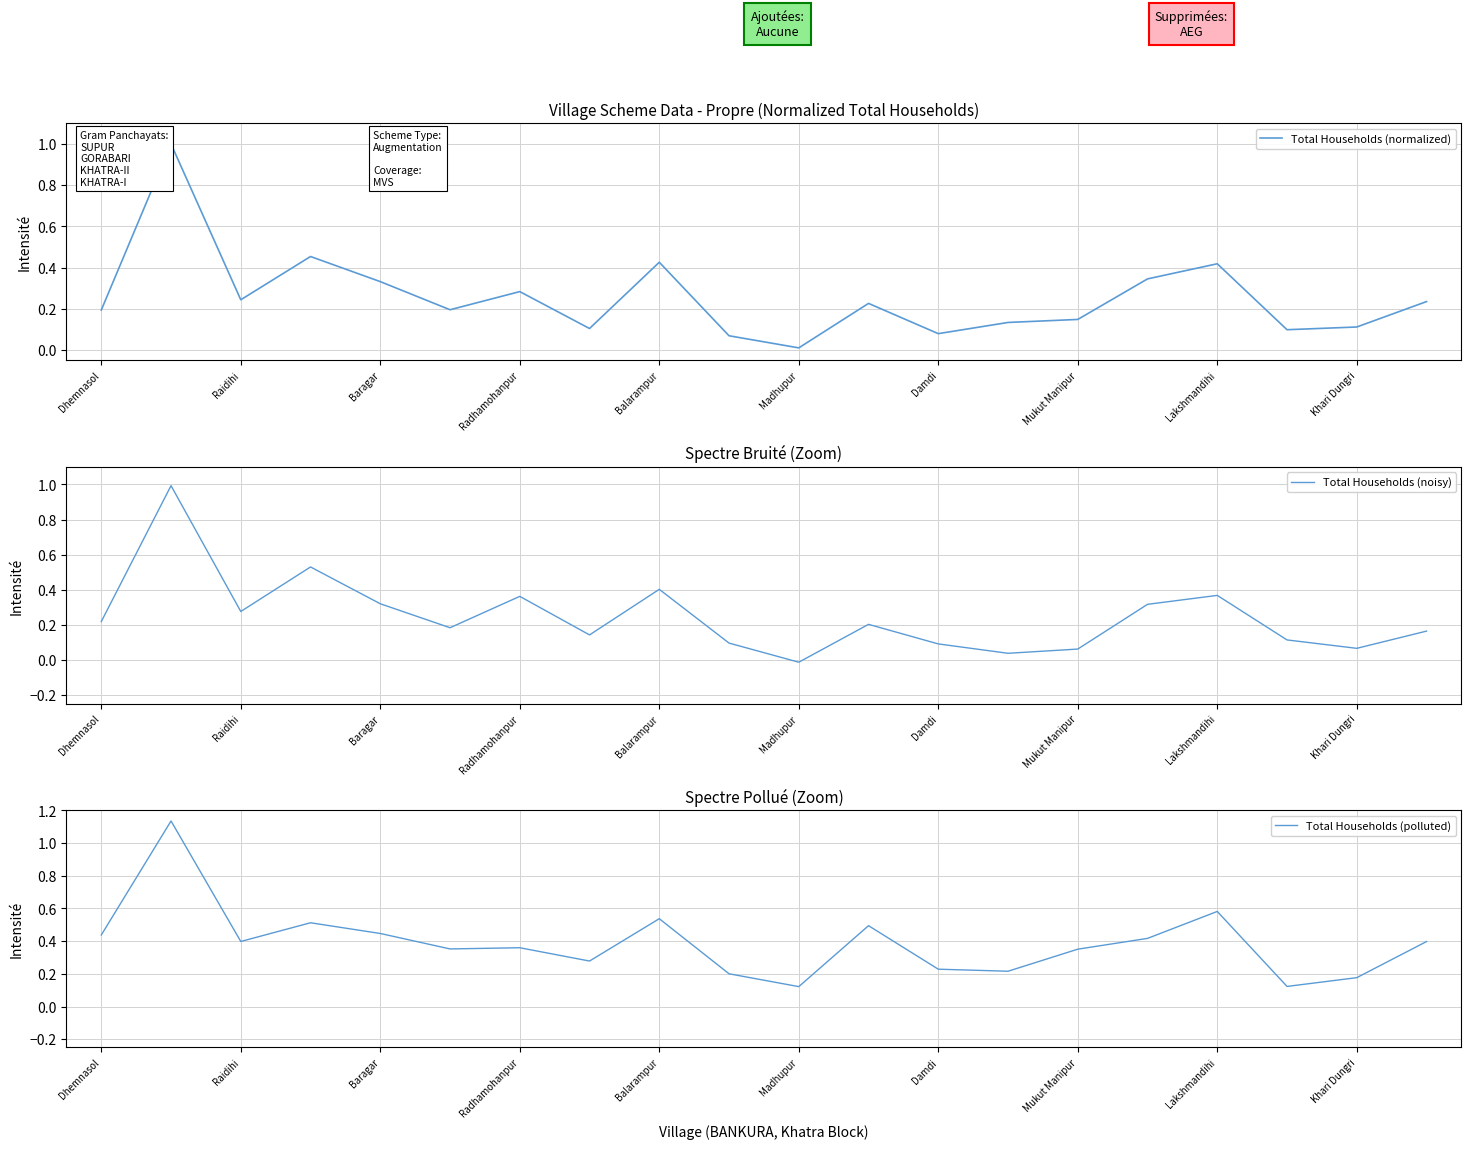

What is the difference between the second highest and minimum values in the Total Households (normalized) series?

0.4